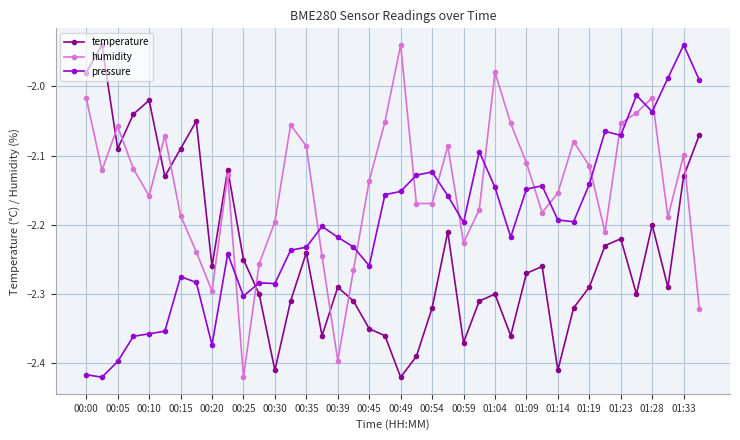

True or false: temperature has more than 2 interior local peaks.

True